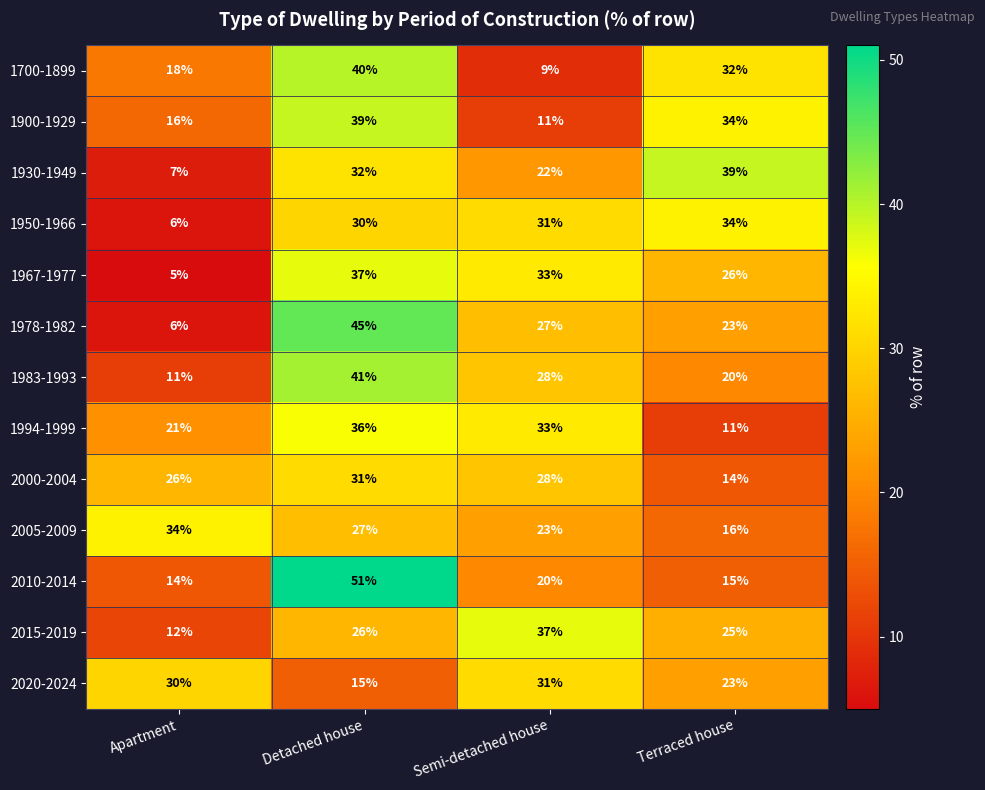

At which category does the chart reach its peak across all series?

Detached house